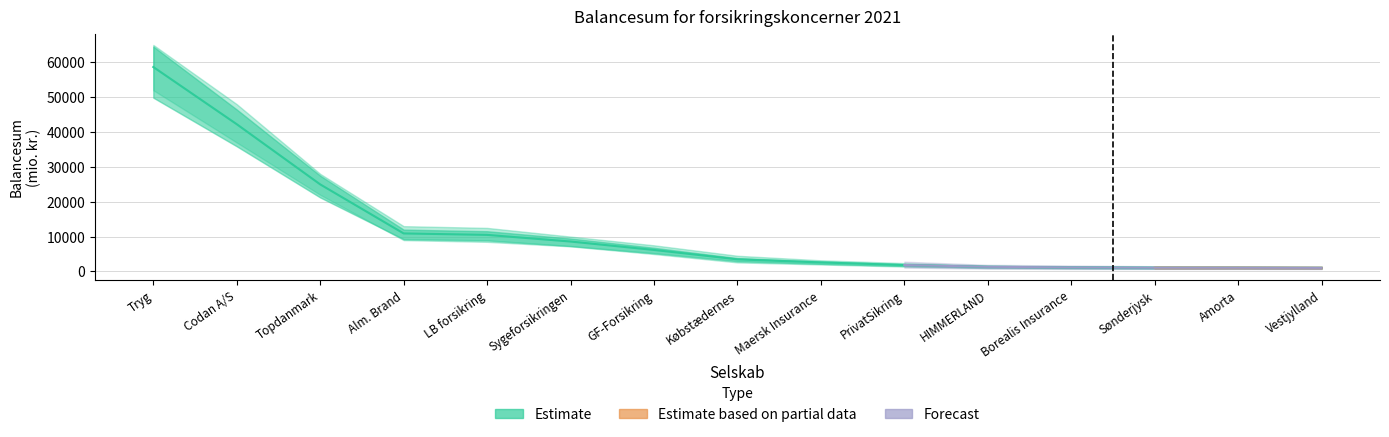

Reading right to left, transcribe all the data shown in this chart.

Estimate: 1034.4	1074.9	1078.6	1167.6	1335.3	1853.9	2590.3	3477.4	6172.1	8585.3	10492.1	10909.8	24980.1	42245.5	58660.8
Estimate based on partial data: 1034.4	1074.9	1078.6	0.0	0.0	0.0	0.0	0.0	0.0	0.0	0.0	0.0	0.0	0.0	0.0
Forecast: 1034.4	1074.9	1078.6	1167.6	1335.3	1853.9	0.0	0.0	0.0	0.0	0.0	0.0	0.0	0.0	0.0